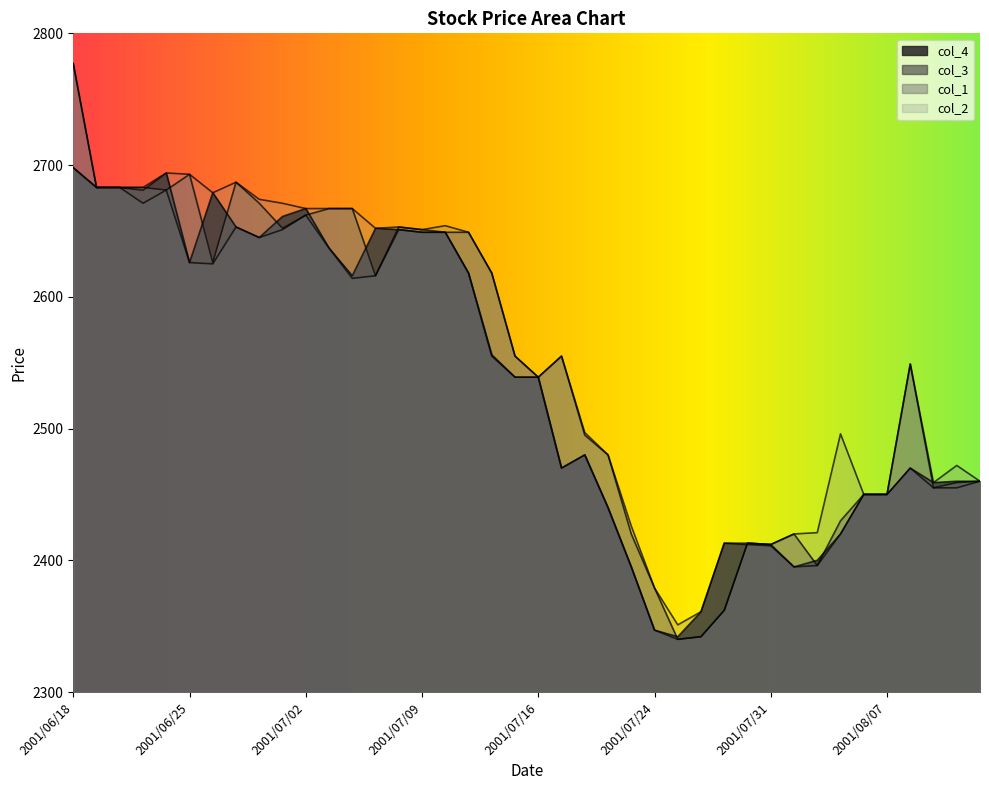

At which category does col_2 reach its first local peak?

2001/06/22